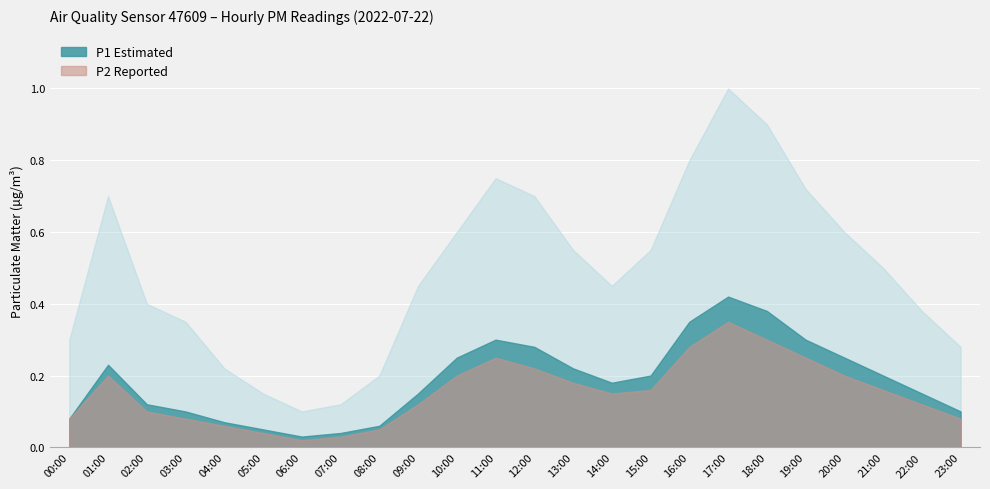

How many lines are shown in the chart?

3